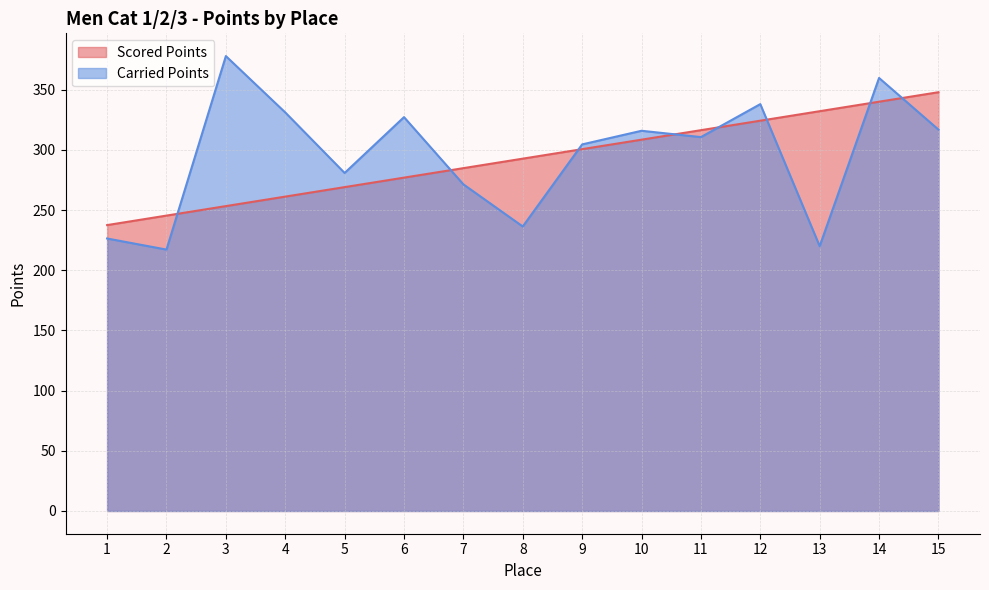

What is the average value of the Carried Points series?

295.6